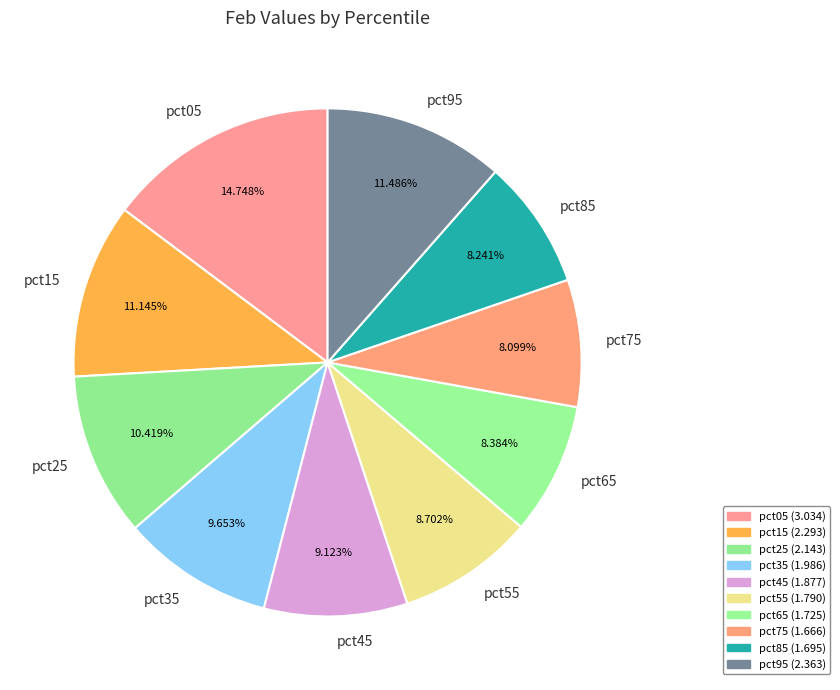

To the nearest percent, what percentage of the pie is pct85?

8%